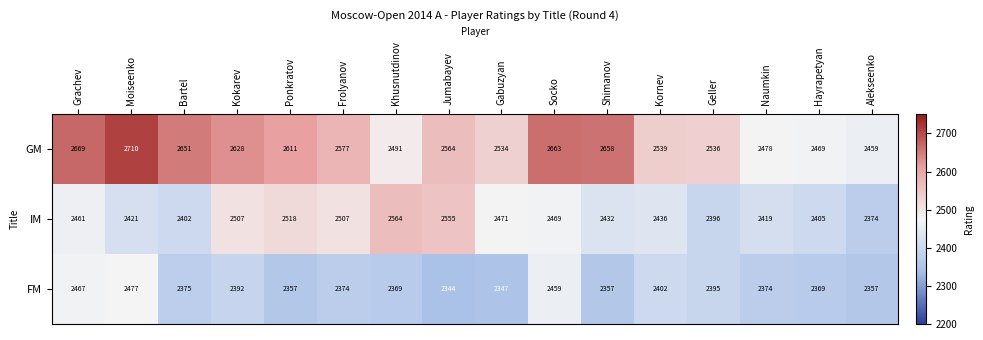

Is it true that FM equals 2369 at Khusnutdinov?

True